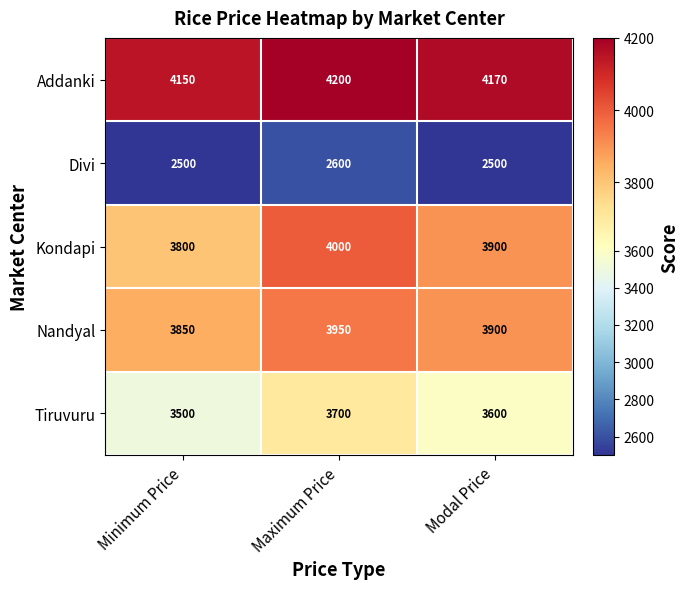

What is the difference between the highest and lowest values at Modal Price?

1670